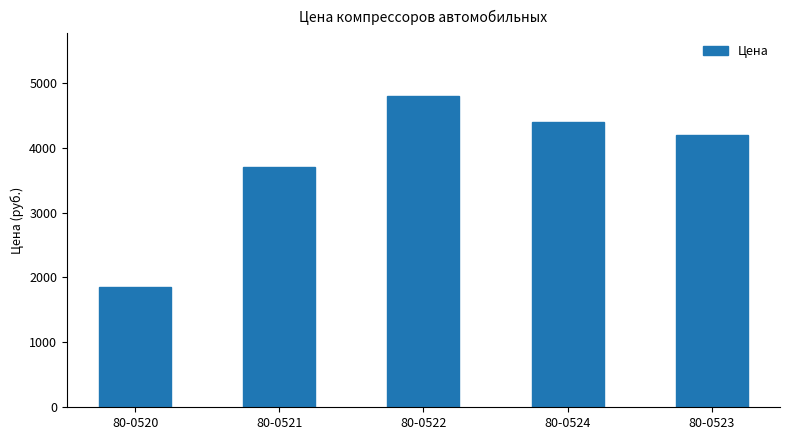

What is the approximate value at 80-0522, to the nearest 100?

4800